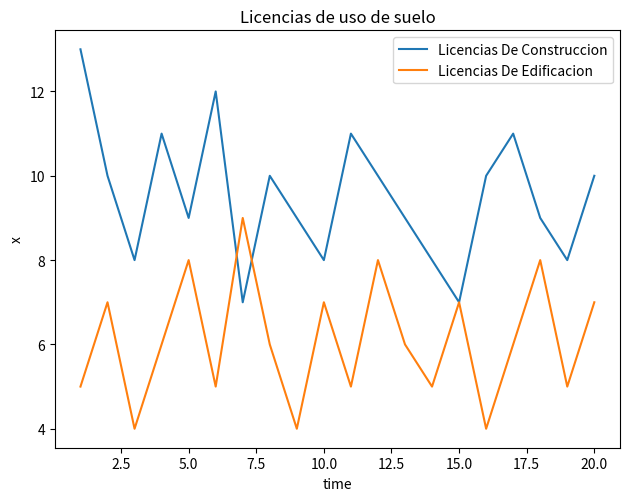

What is the sum of all Licencias De Construccion values?

190